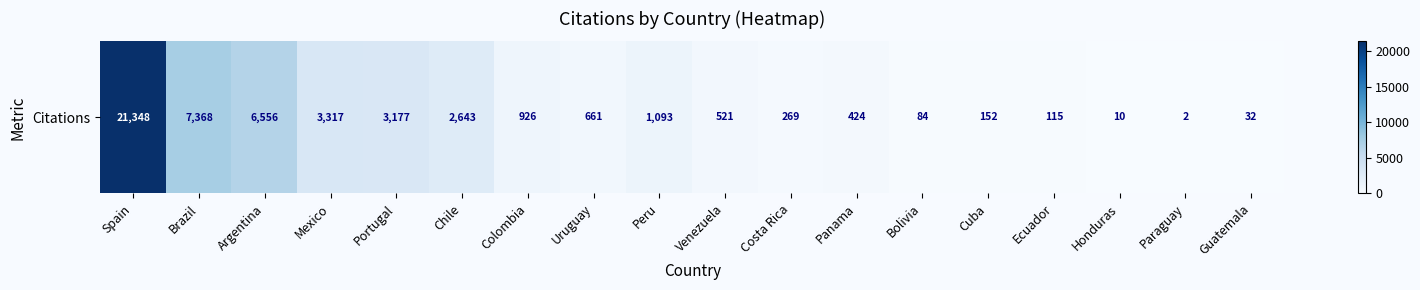

Where is the data nearest to the value 10675?

Brazil